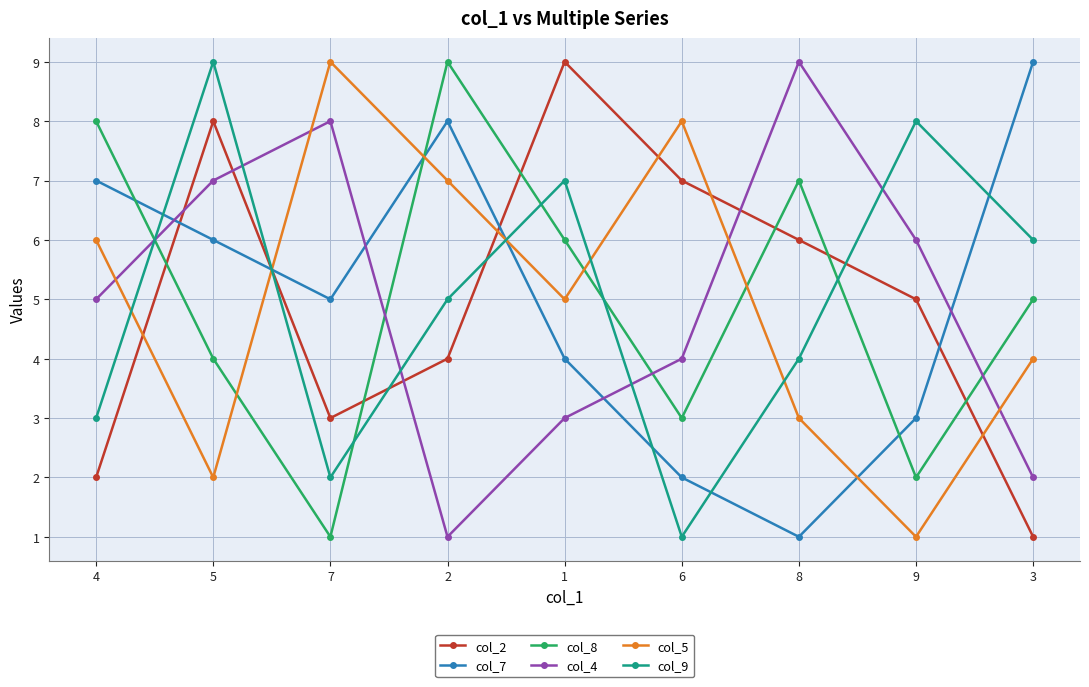

What is the lowest value of the col_8 series?

1